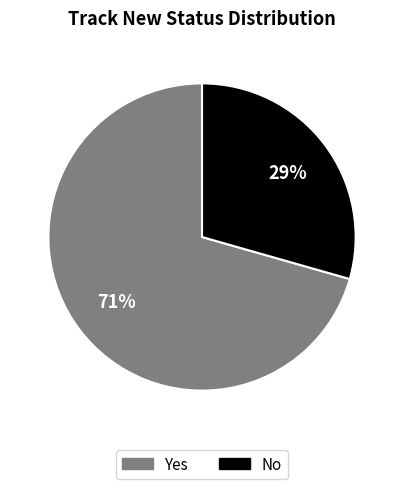

Does any single category account for the majority?

Yes